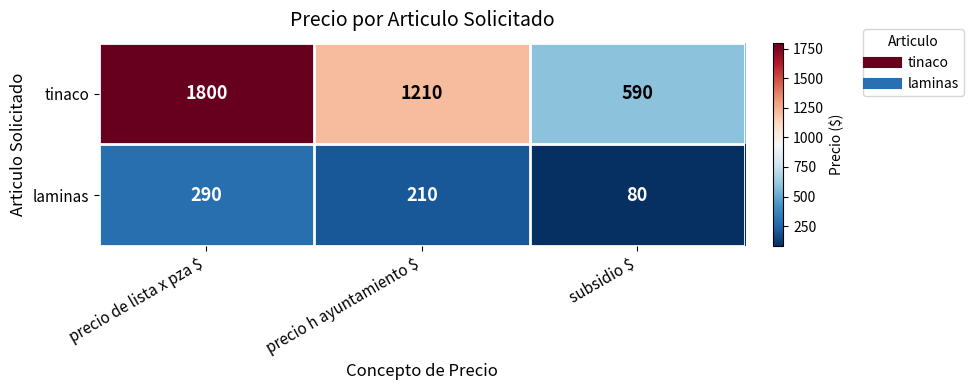

Reading left to right, extract all data points from this chart.

tinaco: 1800	1210	590
laminas: 290	210	80